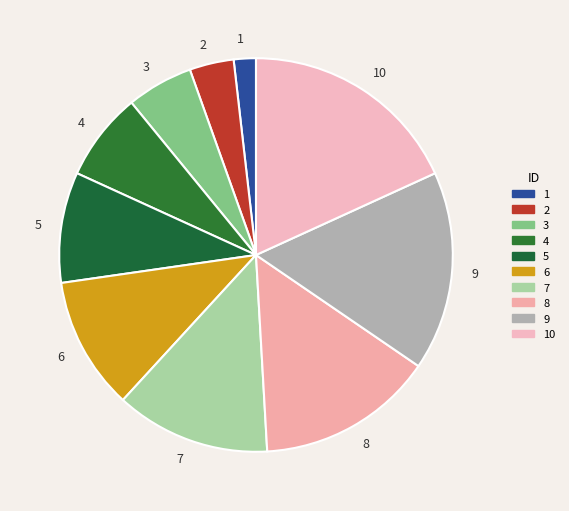

Is it true that 1 is 2% of the pie?

True